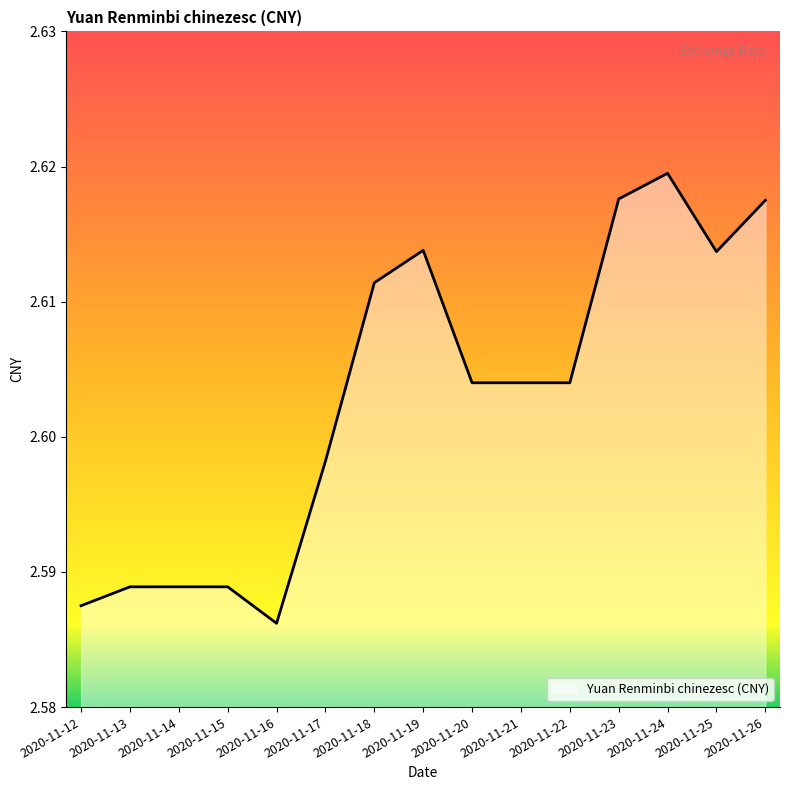

Between 2020-11-21 and 2020-11-17, which is larger?

2020-11-21